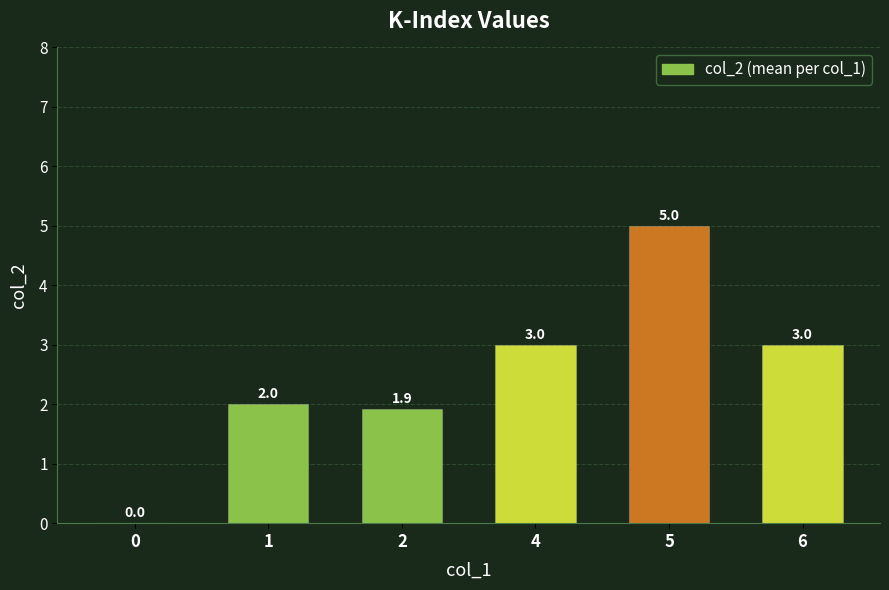

How many distinct data groups are displayed?

1